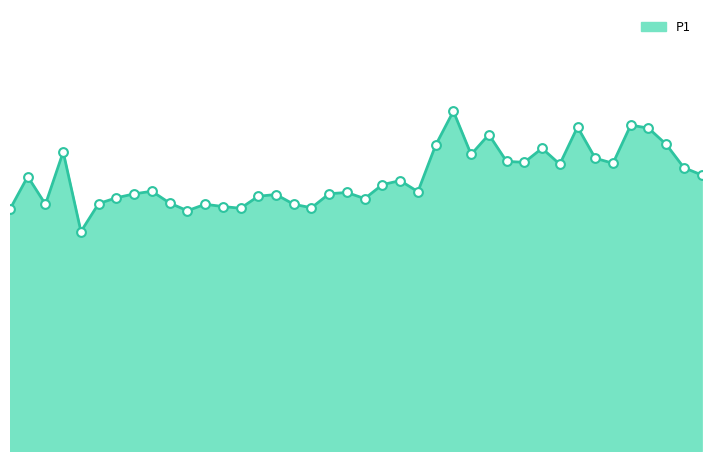

Is this an area chart (filled region under the line)?

Yes